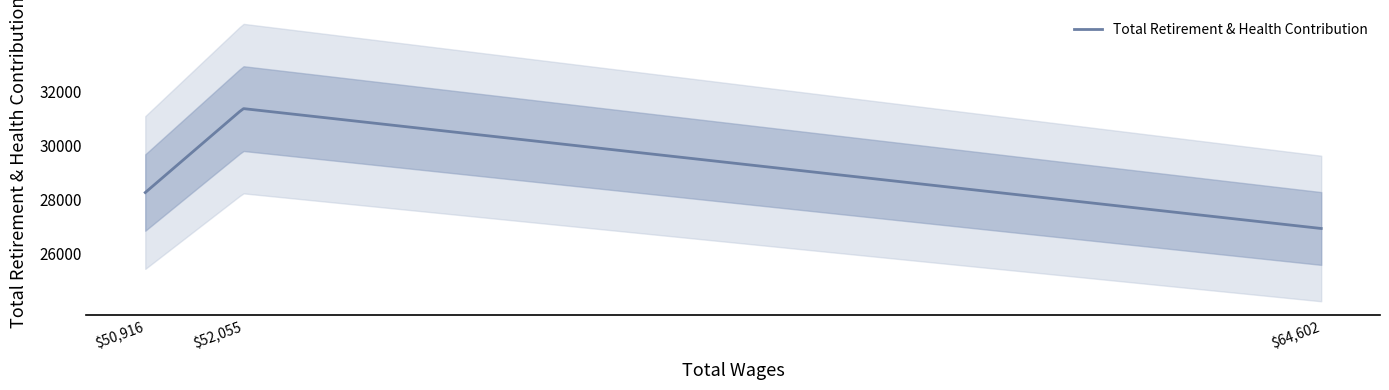

Is it true that the value at 52055.0 is 52452?

False